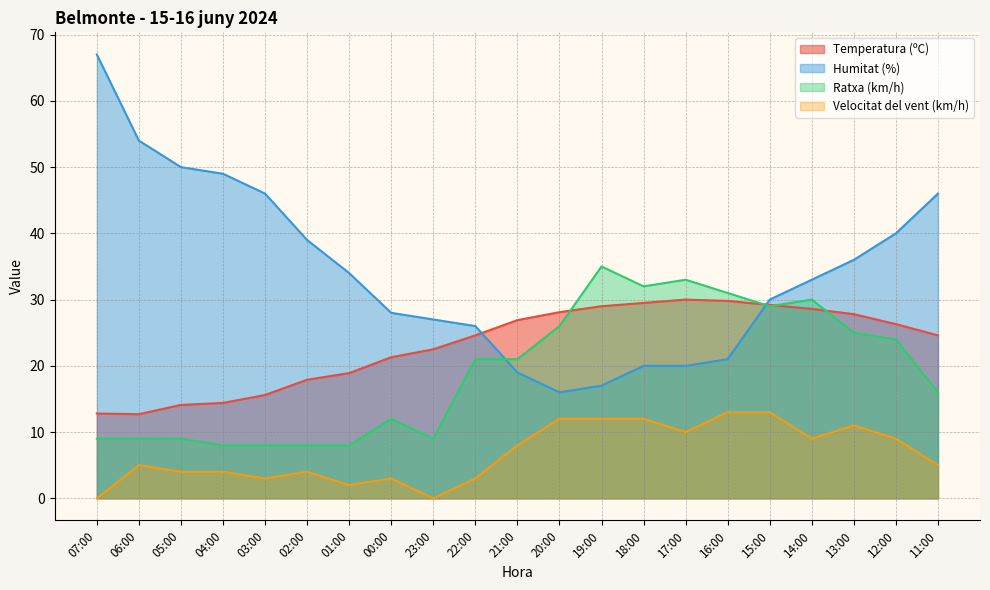

The value of Temperatura (ºC) at 20:00 is 49.7. True or false?

False